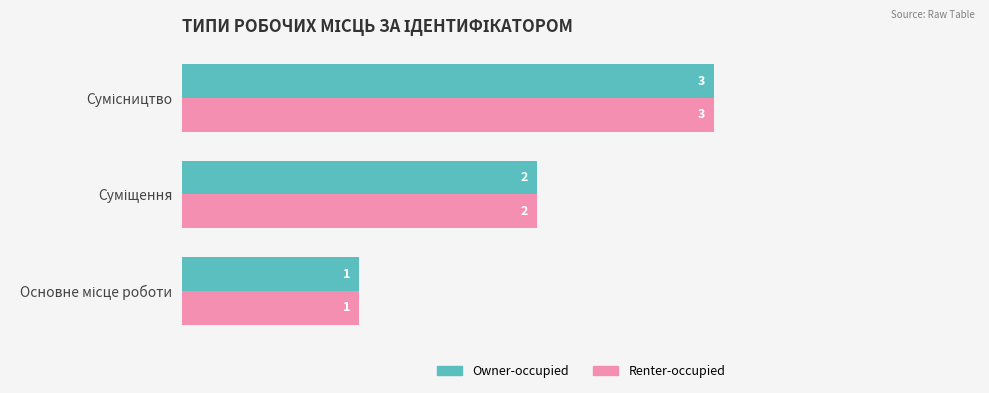

What is the maximum value shown in the chart?

3